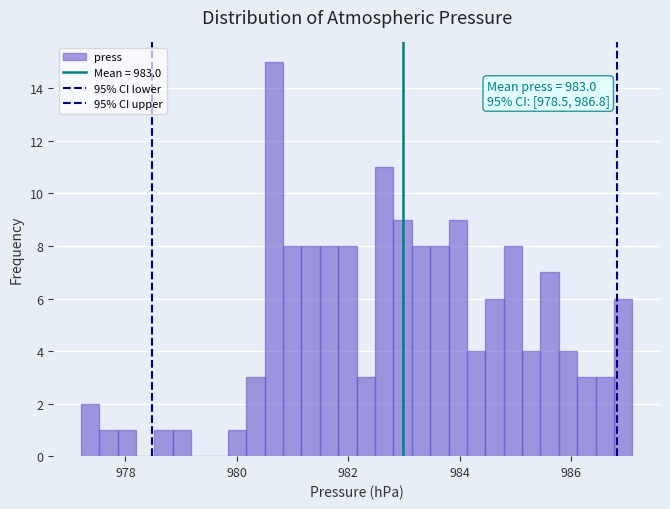

Read against the x-axis, roughly where is the centre of the tallest bar?

980.6